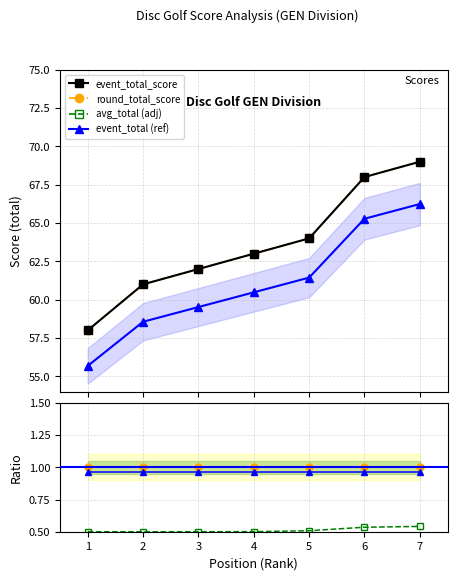

True or false: round_relative_score and event_total_score cross at least once.

False